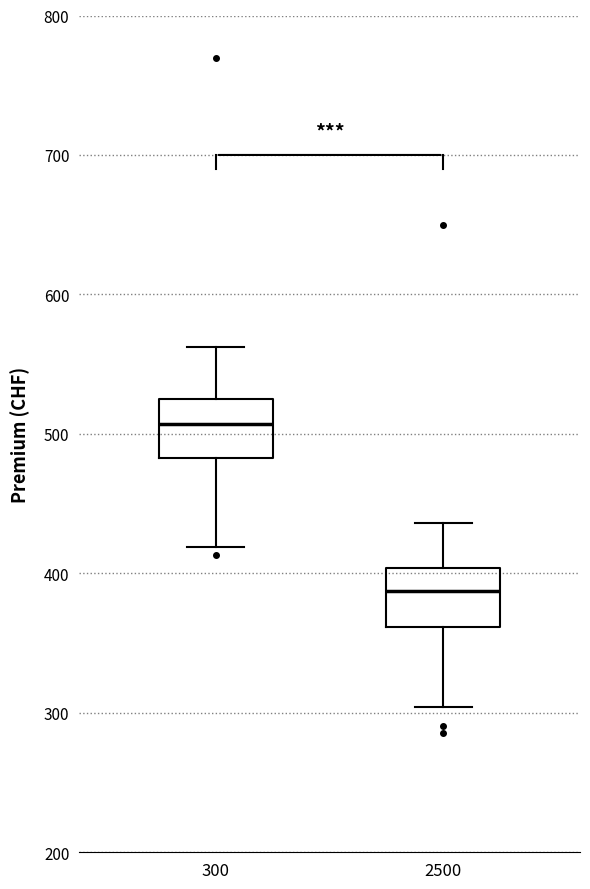

Which box has the lowest median line?

2500